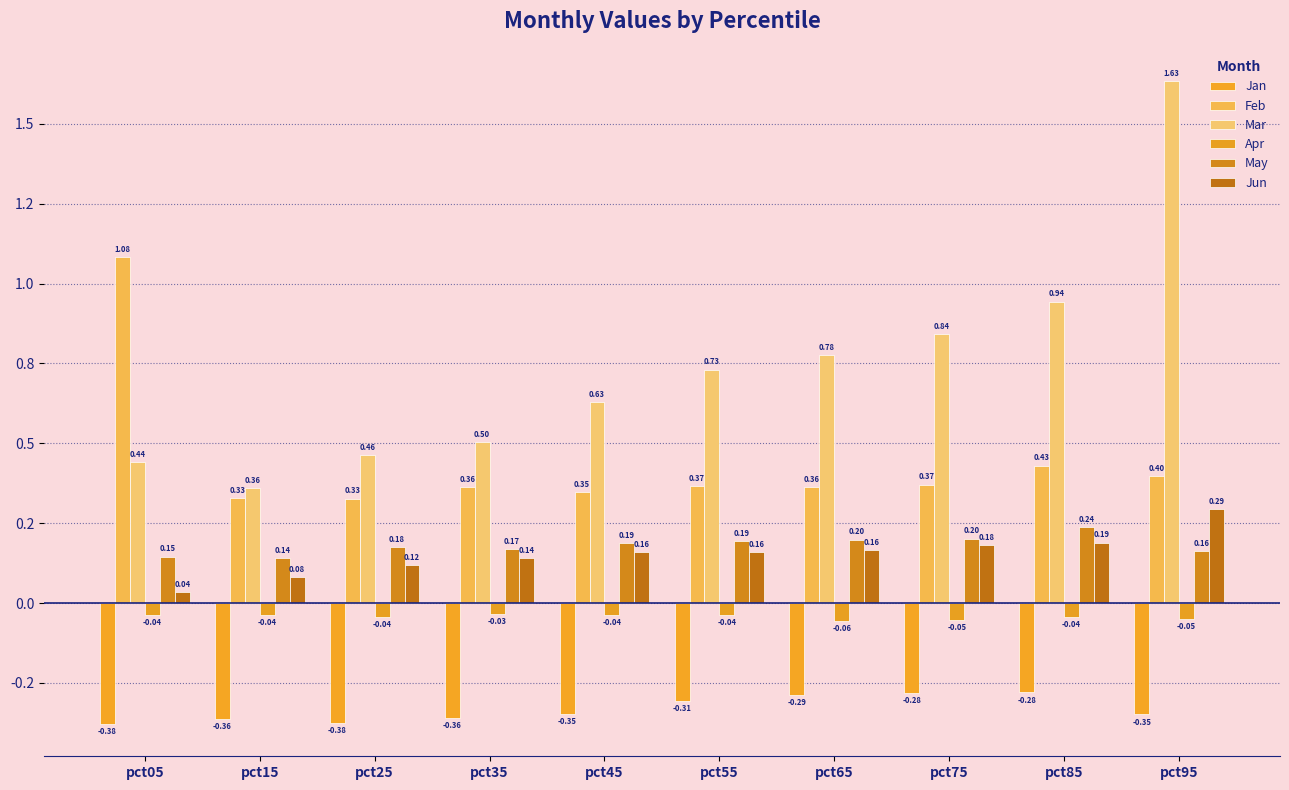

What is the greatest value displayed?

1.6